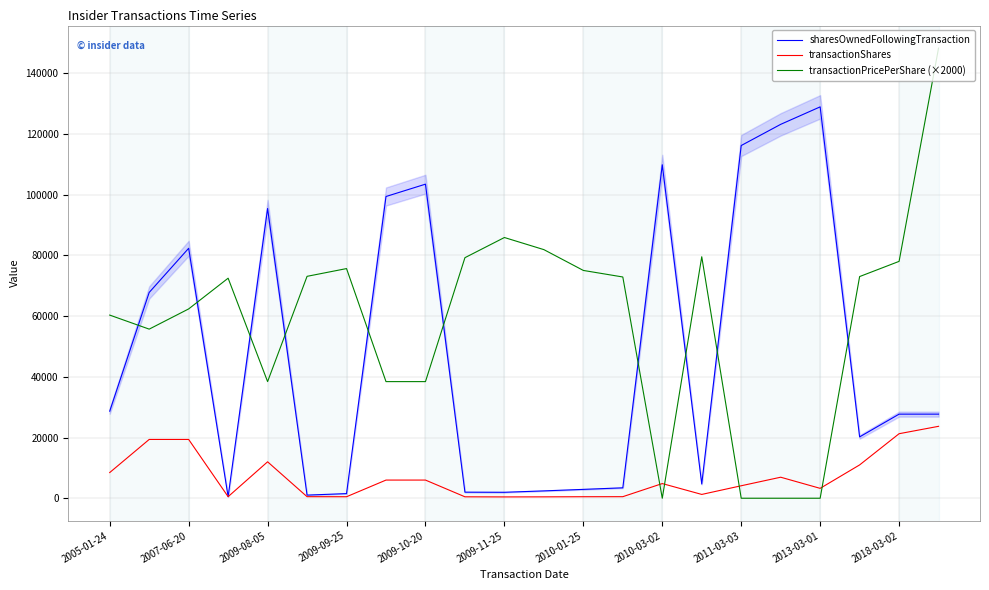

At which category does the chart reach its peak across all series?

21